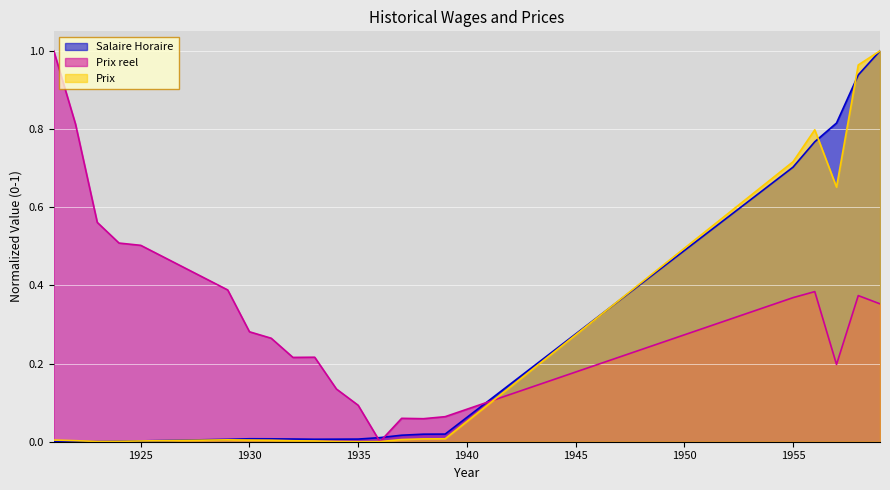

What is the maximum value for Salaire Horaire?

1.0